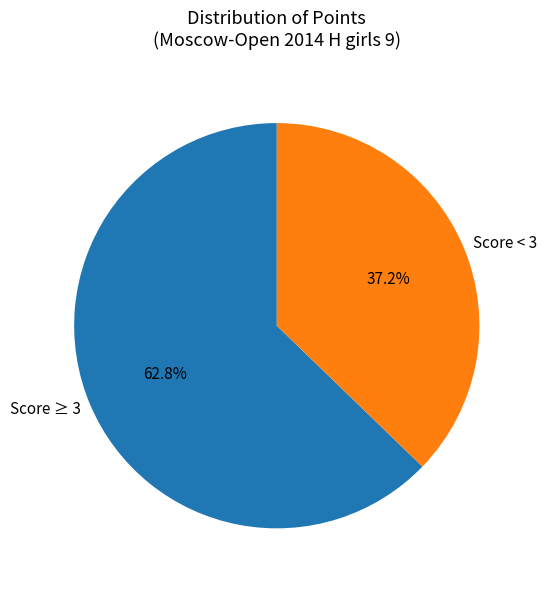

Is there a majority slice in this chart?

Yes